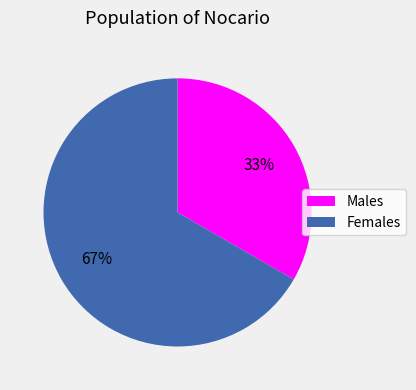

Do Males and Females together represent more than half of the pie?

Yes